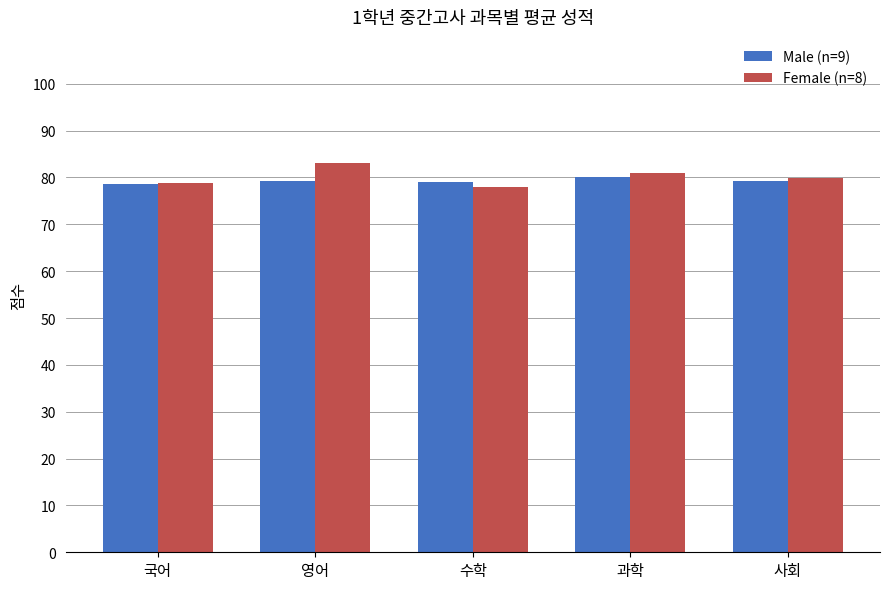

What is the greatest value displayed?

83.1